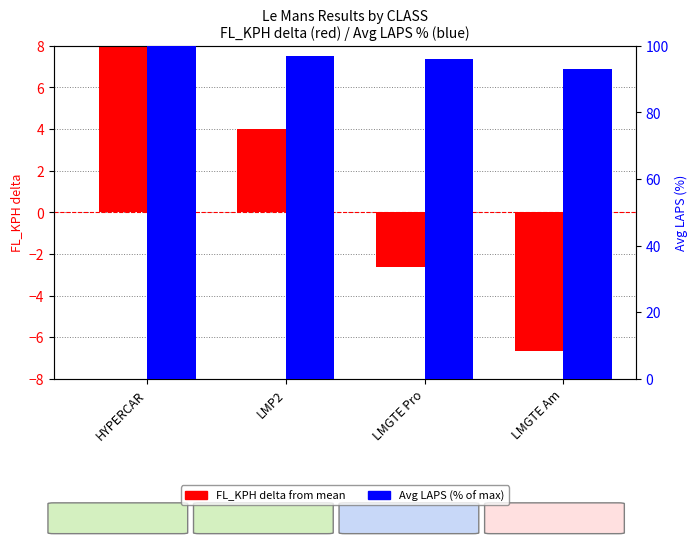

How many bars are there in total?

8